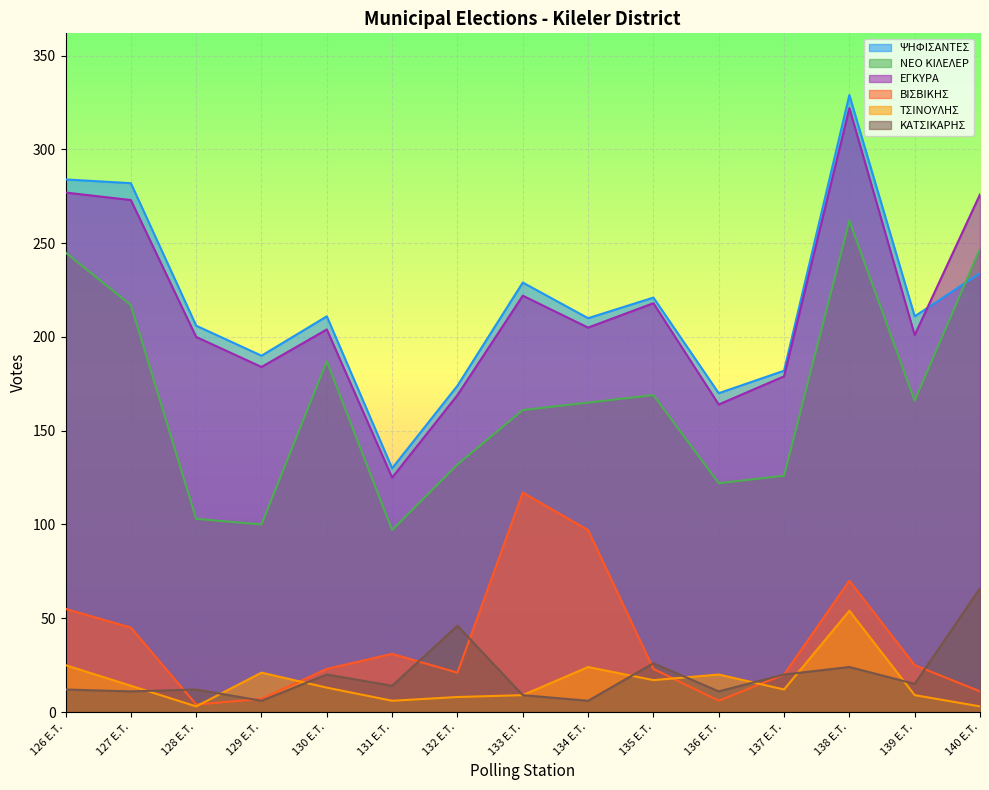

True or false: ΕΓΚΥΡΑ and ΝΕΟ ΚΙΛΕΛΕΡ cross at least once.

False